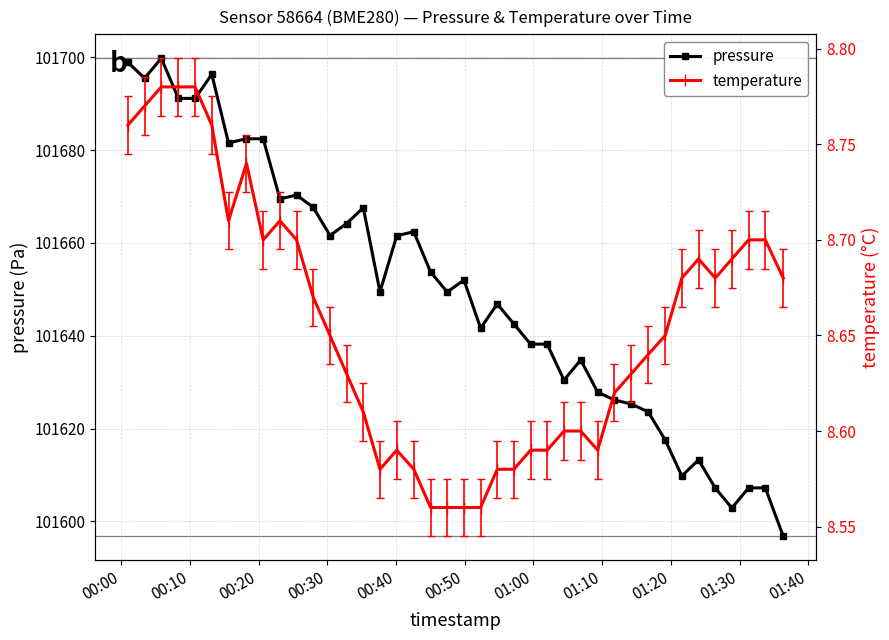

What is the difference between the maximum and minimum values in the pressure series?

103.0